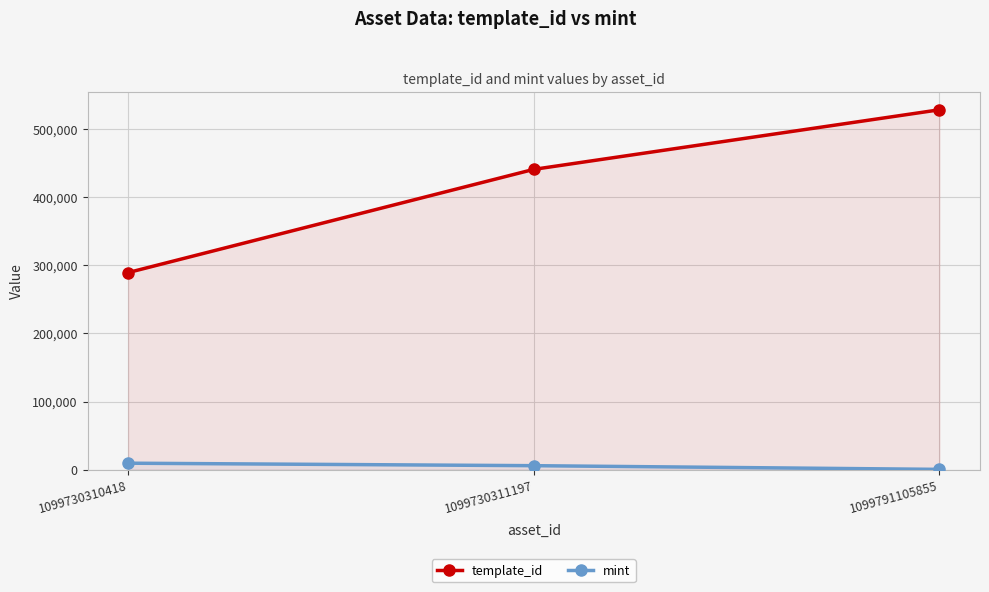

Is the value of template_id at 1099730311197 greater than the value of mint at 1099730310418?

Yes